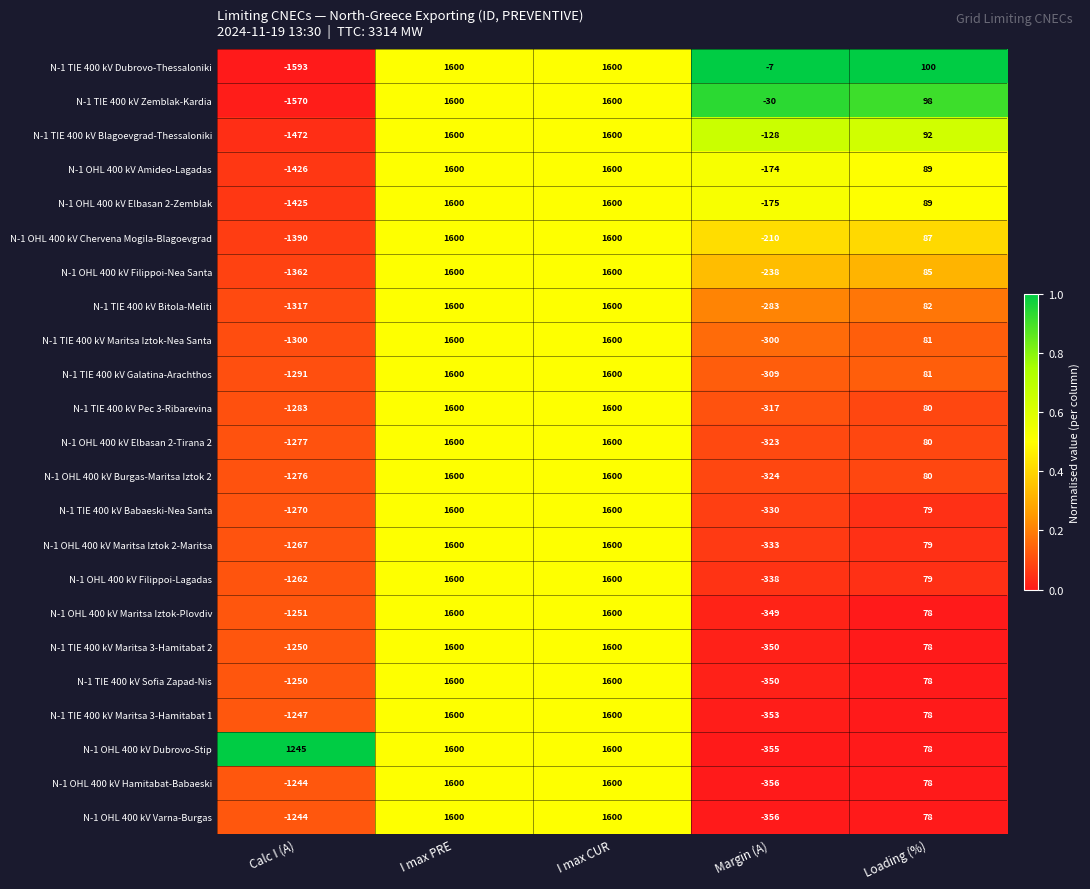

What is the difference between the maximum and minimum values in the N-1 TIE 400 kV Sofia Zapad-Nis series?

2850